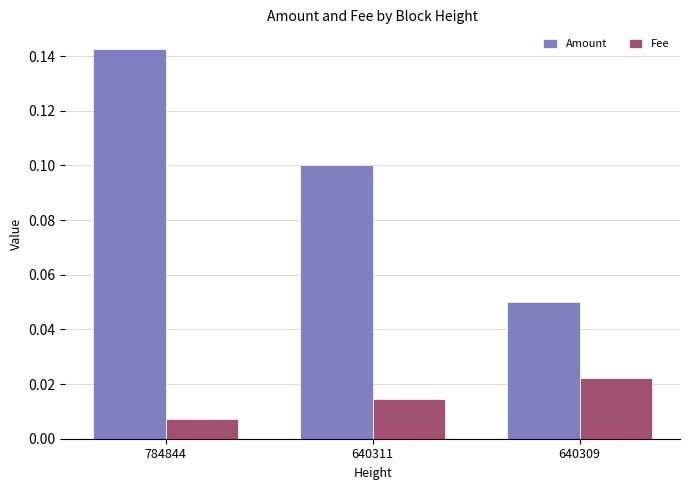

How many Amount values are between 0 and 1?

3